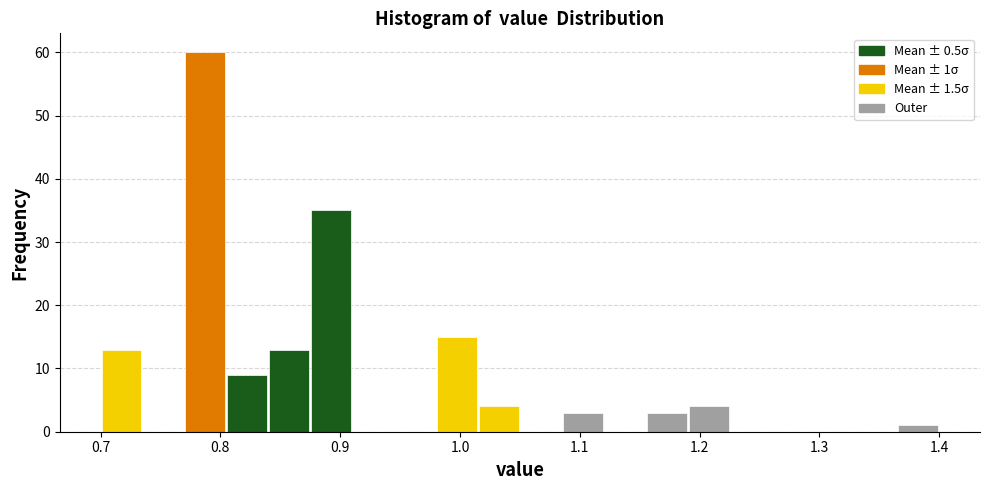

Read against the x-axis, roughly where is the centre of the tallest bar?

0.79